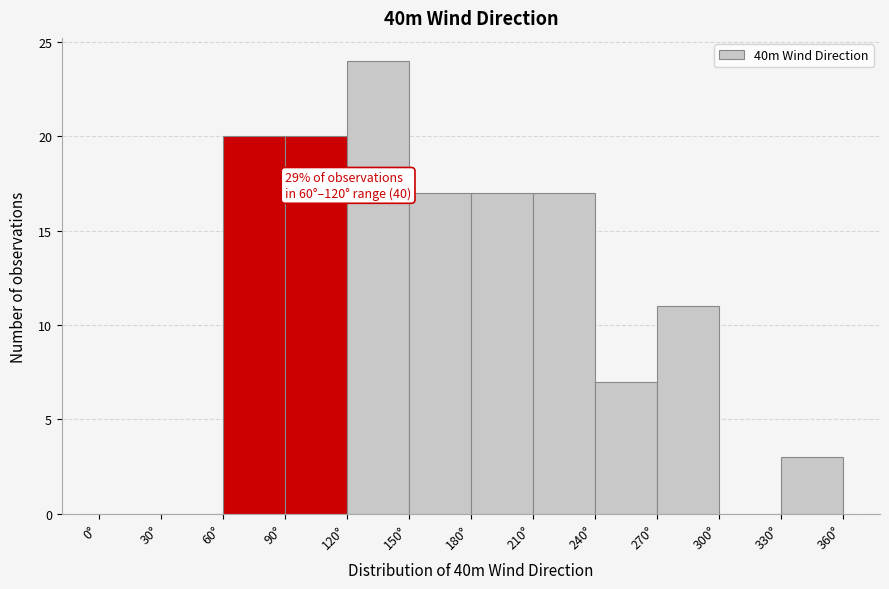

Over which range of the x-axis is the bar tallest?

120 to 150